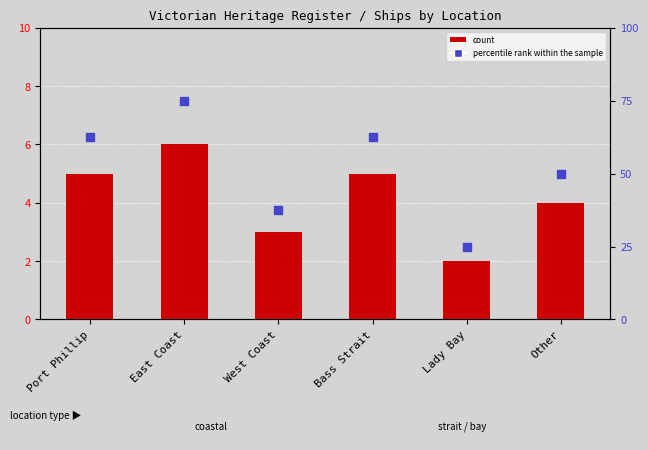

Which series has the largest total across all categories?

percentile rank within the sample